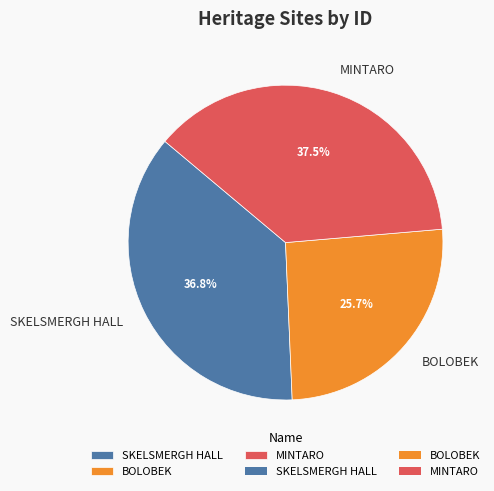

What is the ratio of the value at MINTARO to the value at SKELSMERGH HALL?

1.0